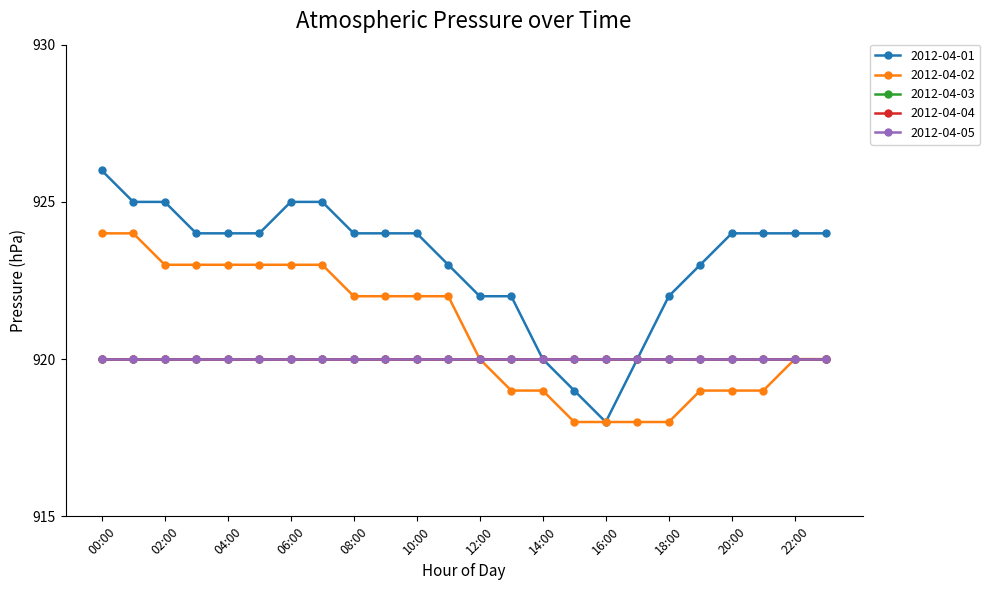

Reading left to right, list all the values displayed in this chart.

2012-04-01: 926	925	925	924	924	924	925	925	924	924	924	923	922	922	920	919	918	920	922	923	924	924	924	924
2012-04-02: 924	924	923	923	923	923	923	923	922	922	922	922	920	919	919	918	918	918	918	919	919	919	920	920
2012-04-03: 920	920	920	920	920	920	920	920	920	920	920	920	920	920	920	920	920	920	920	920	920	920	920	920
2012-04-04: 920	920	920	920	920	920	920	920	920	920	920	920	920	920	920	920	920	920	920	920	920	920	920	920
2012-04-05: 920	920	920	920	920	920	920	920	920	920	920	920	920	920	920	920	920	920	920	920	920	920	920	920